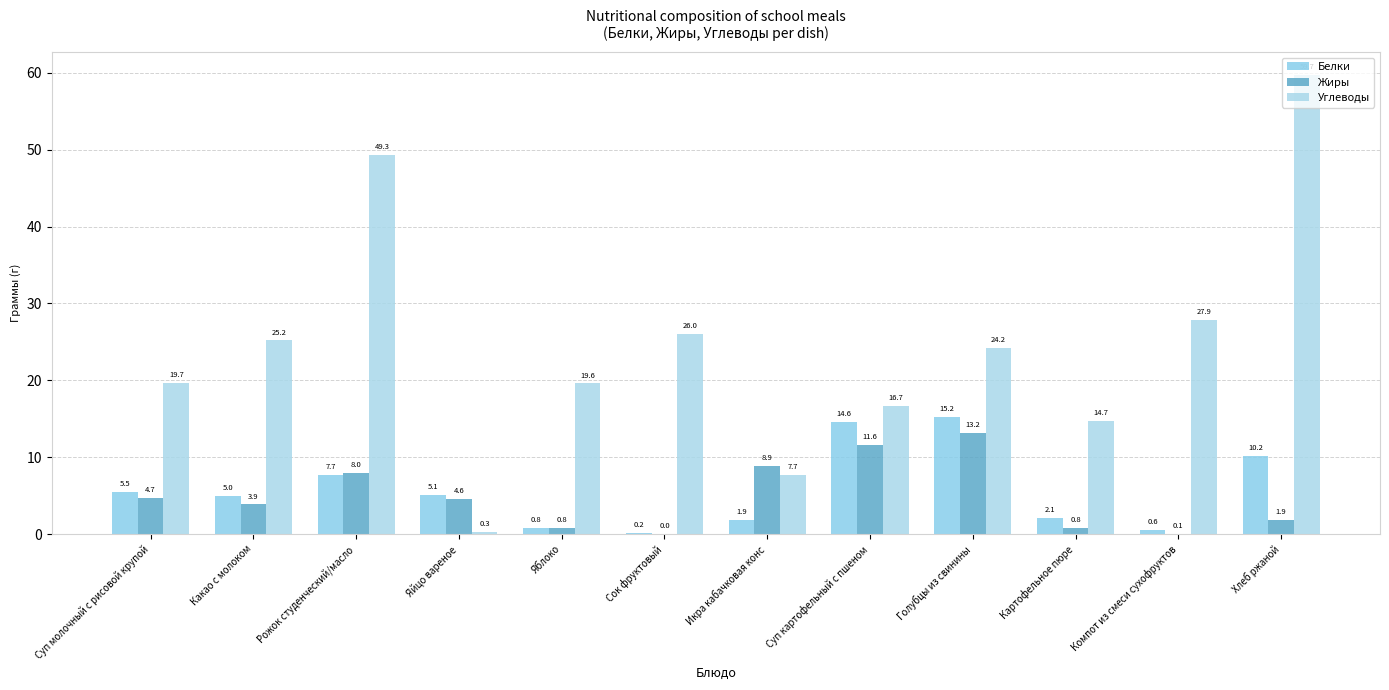

Which series has the widest spread of values?

Углеводы